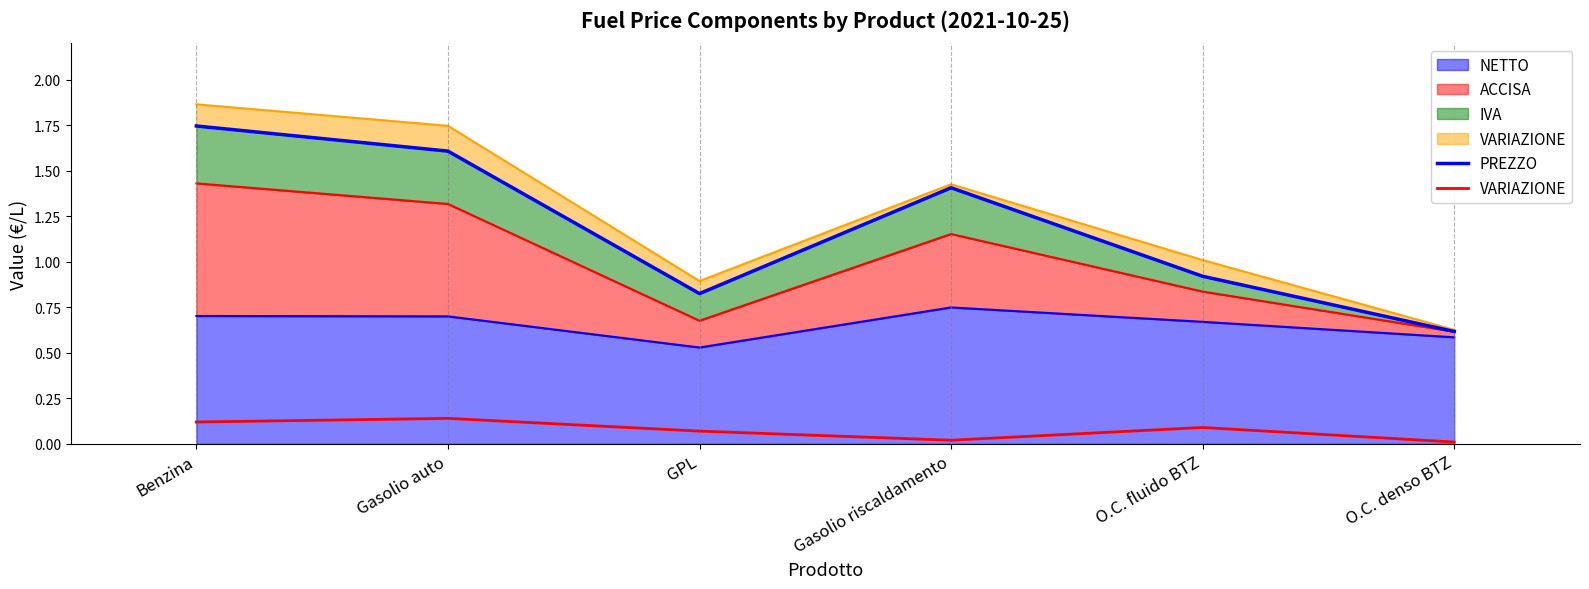

True or false: PREZZO and VARIAZIONE intersect in this chart.

False